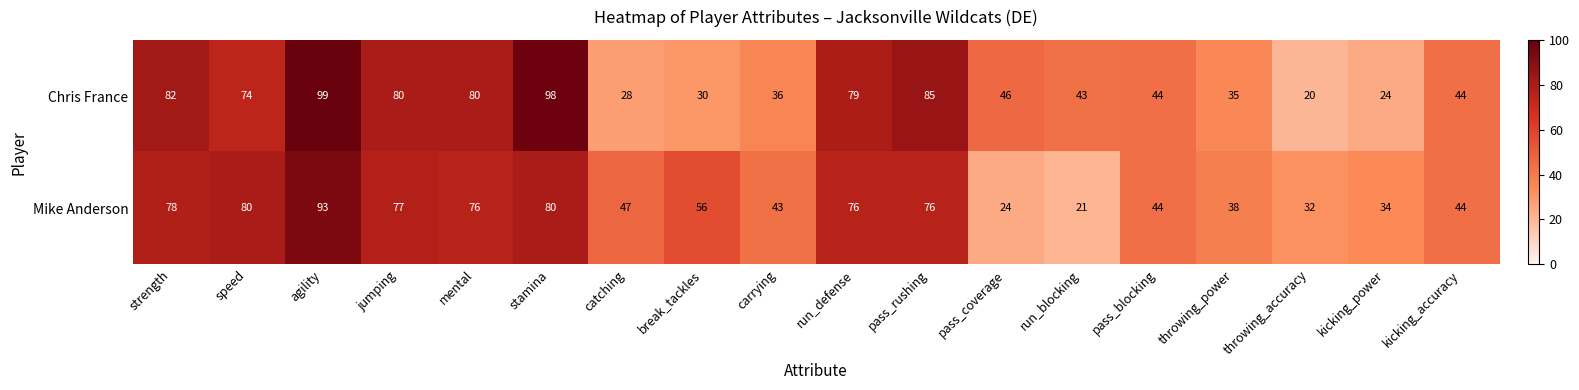

Between carrying and throwing_power, which series saw the biggest shift?

Mike Anderson